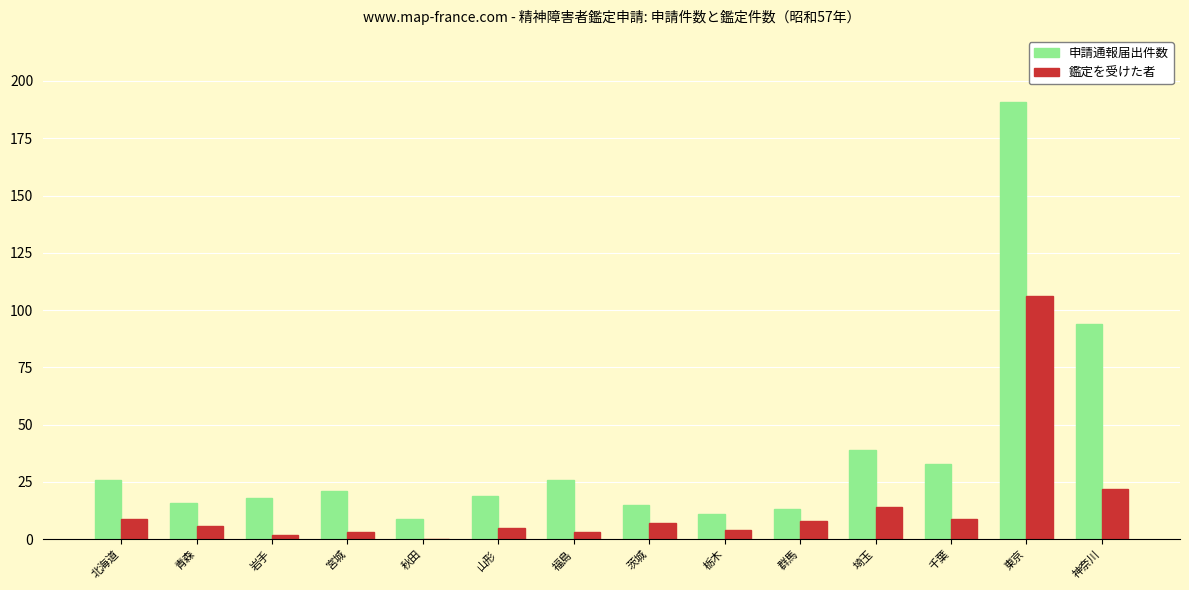

Count the number of data series in this chart.

2